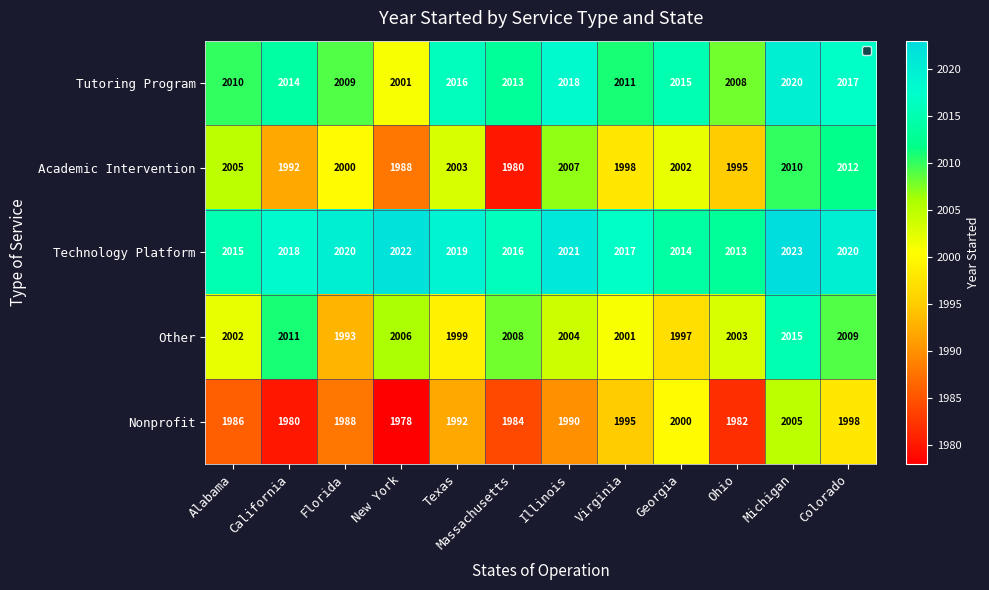

Between Alabama and Michigan, which series saw the biggest shift?

Nonprofit